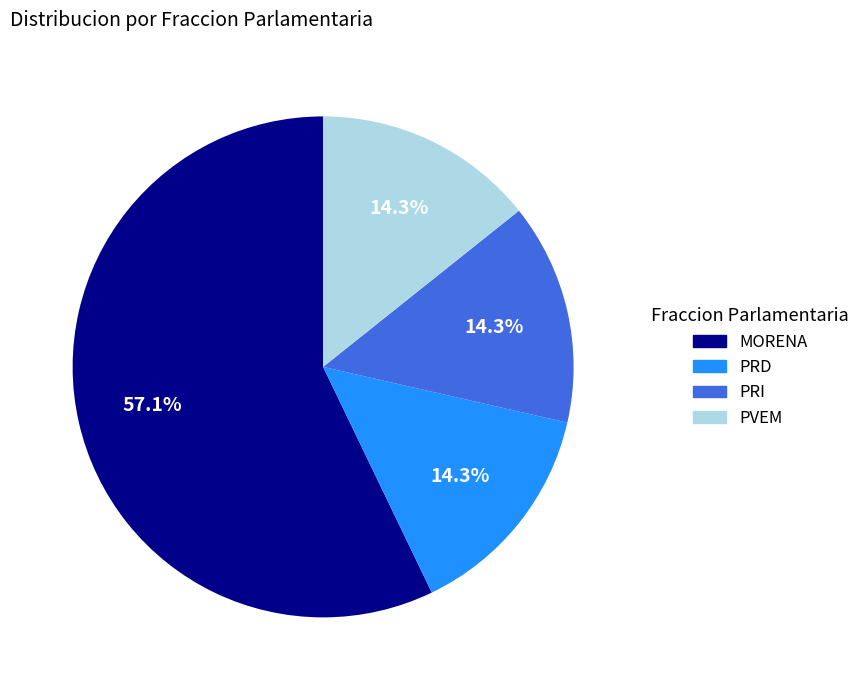

Approximately how many times larger is the value at PVEM compared to PRI?

1.0